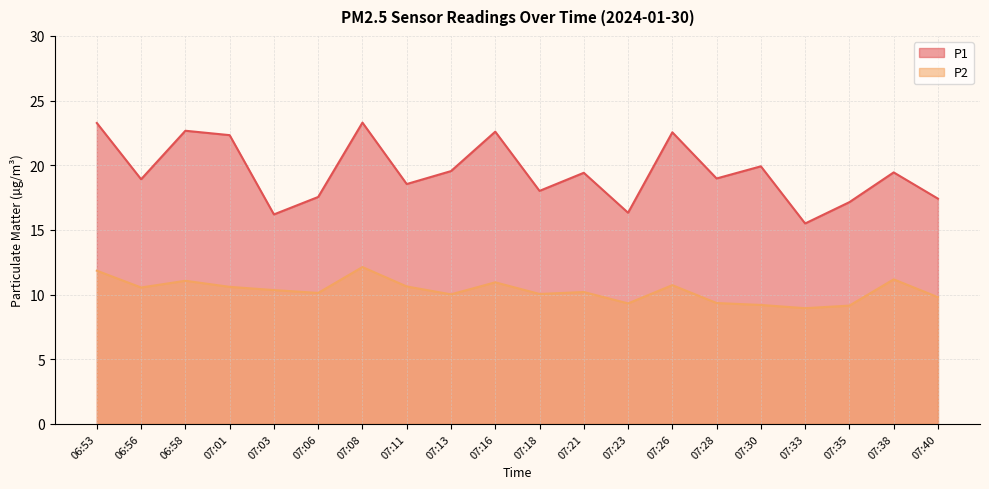

Reading left to right, transcribe all the data shown in this chart.

P1: 23.3	18.9	22.7	22.3	16.2	17.6	23.3	18.6	19.6	22.6	18.0	19.4	16.3	22.6	19.0	19.9	15.5	17.1	19.4	17.4
P2: 11.8	10.6	11.1	10.6	10.3	10.1	12.1	10.6	10.0	10.9	10.1	10.2	9.3	10.7	9.3	9.2	8.9	9.2	11.2	9.8